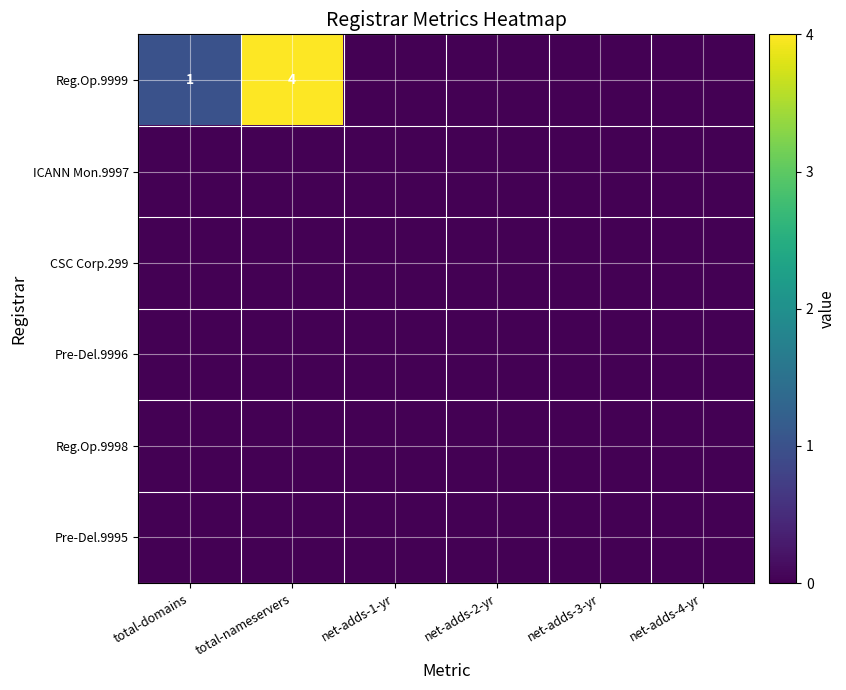

At how many categories does at least one series exceed 2?

1